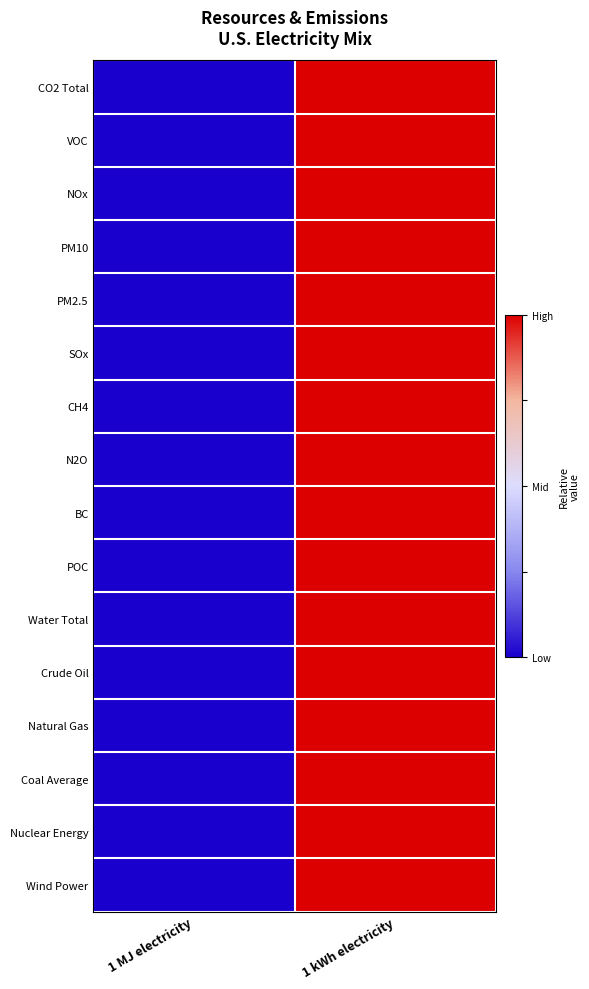

At which category does the chart reach its peak across all series?

1 kWh electricity